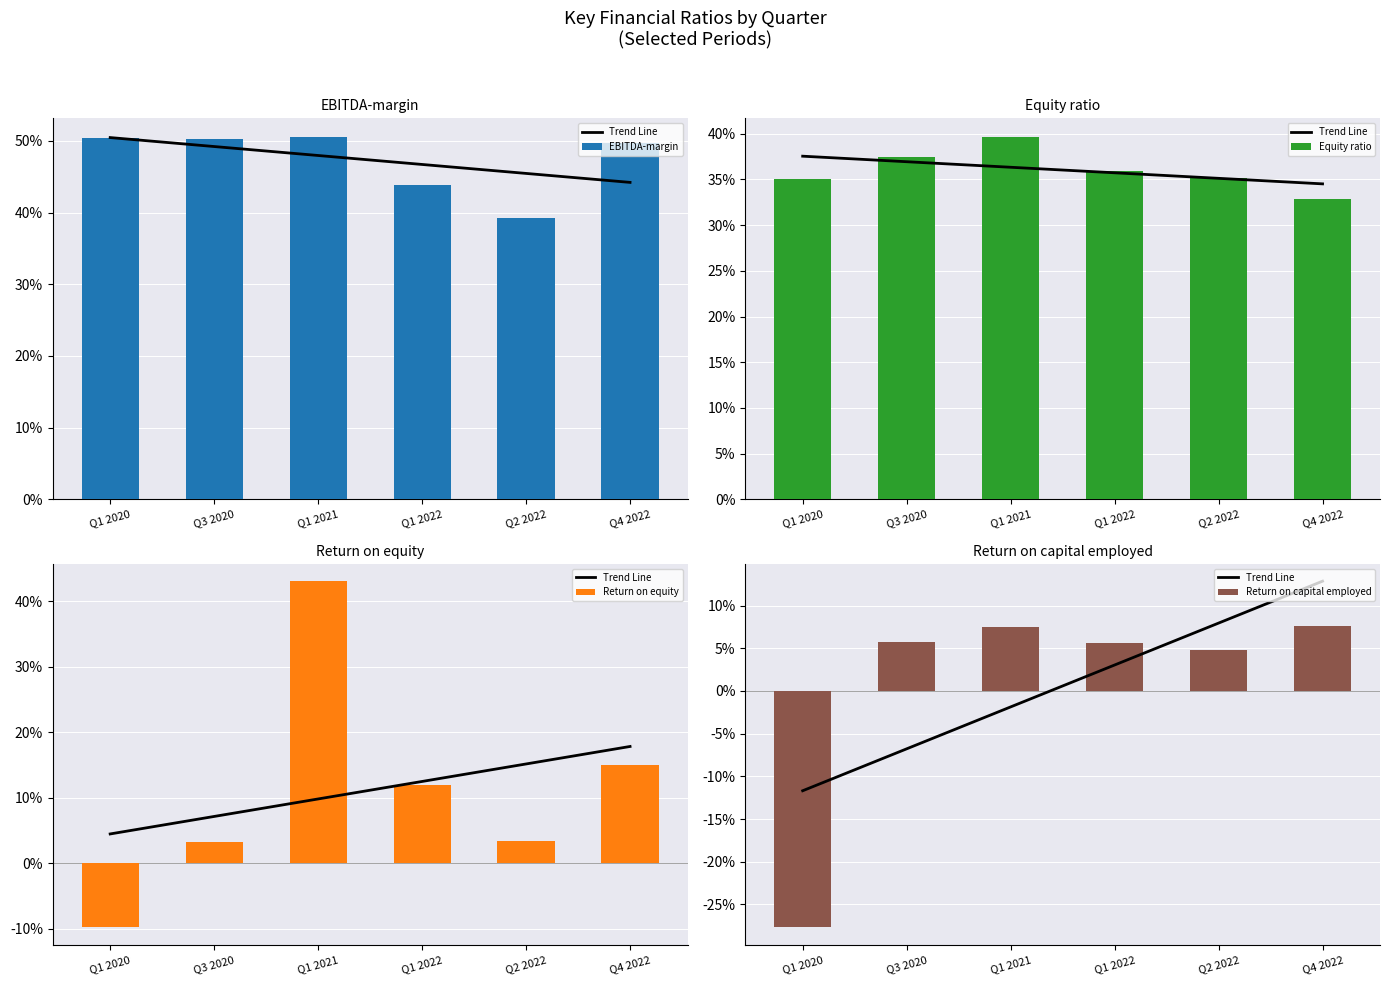

Is it true that Return on capital employed equals 0.1 at Q1 2021?

False